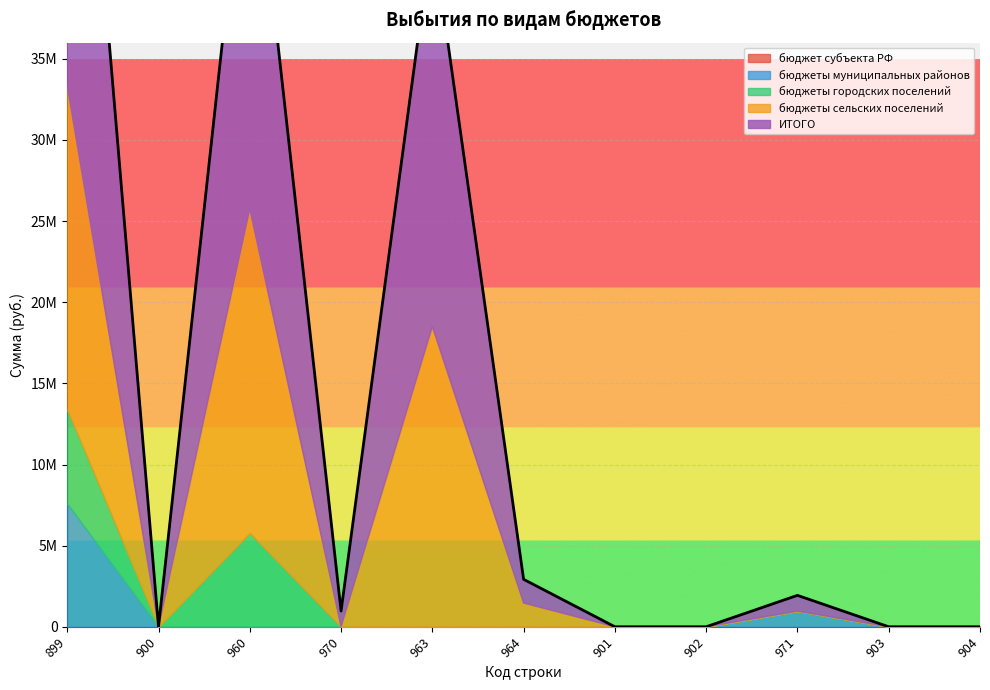

What is the sum of the ИТОГО values at 960 and 963?

50039528.0